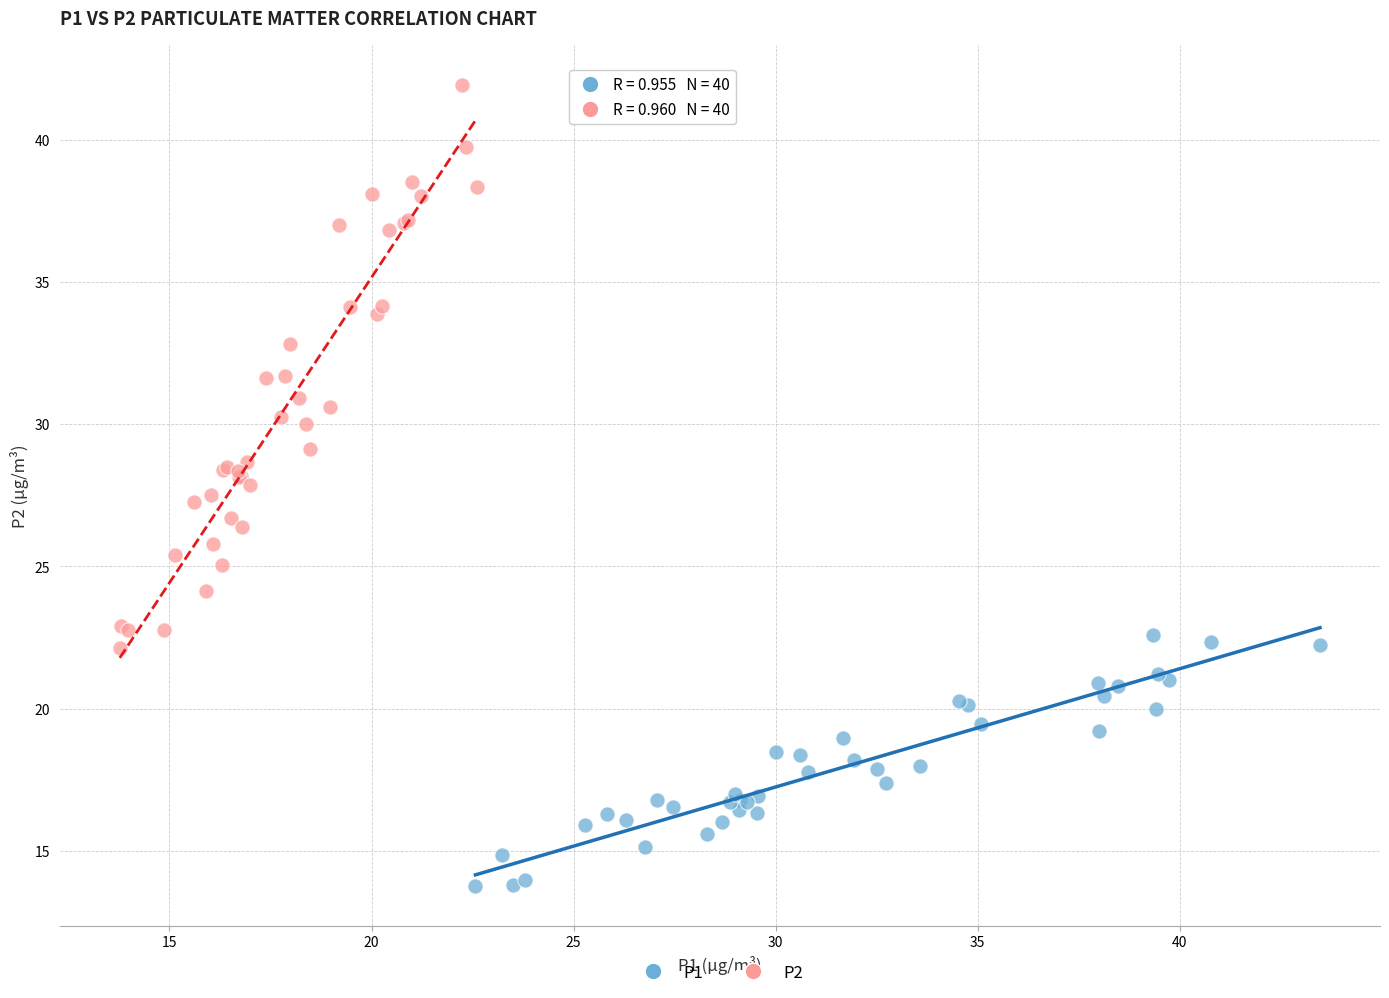

Which series contains the highest Y value?

P2